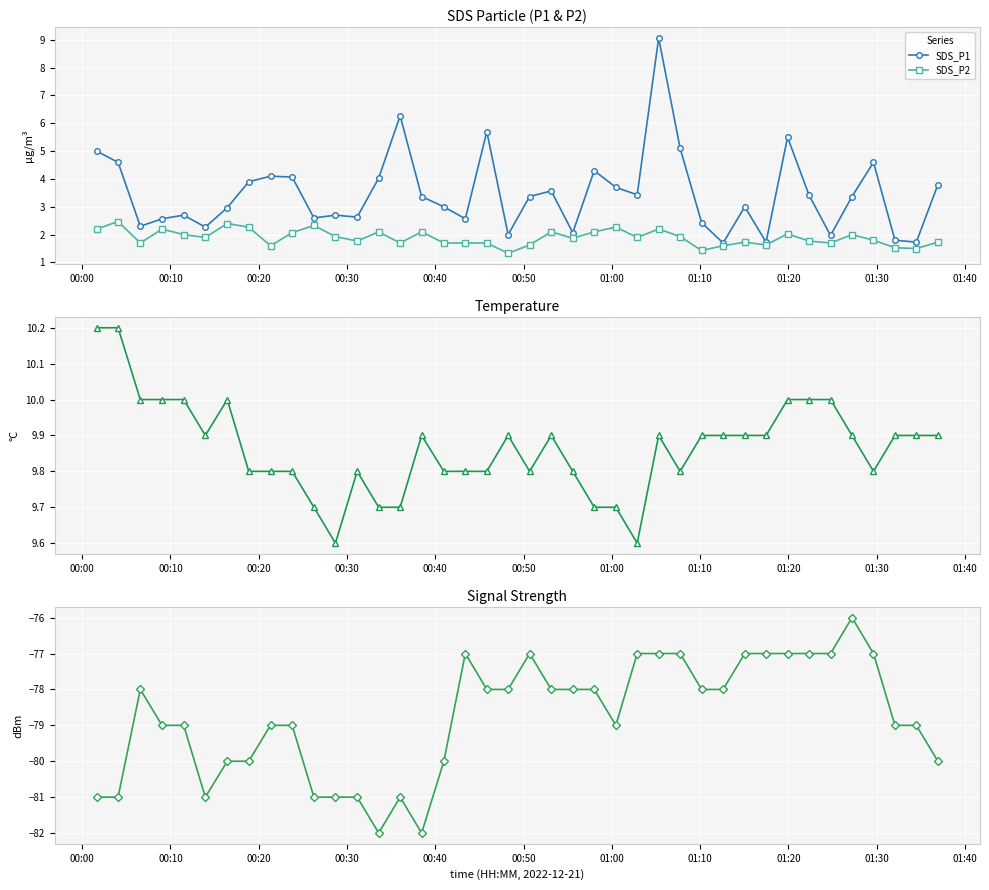

What is the value of the SDS_P1 point at the 32nd from the left?

1.7